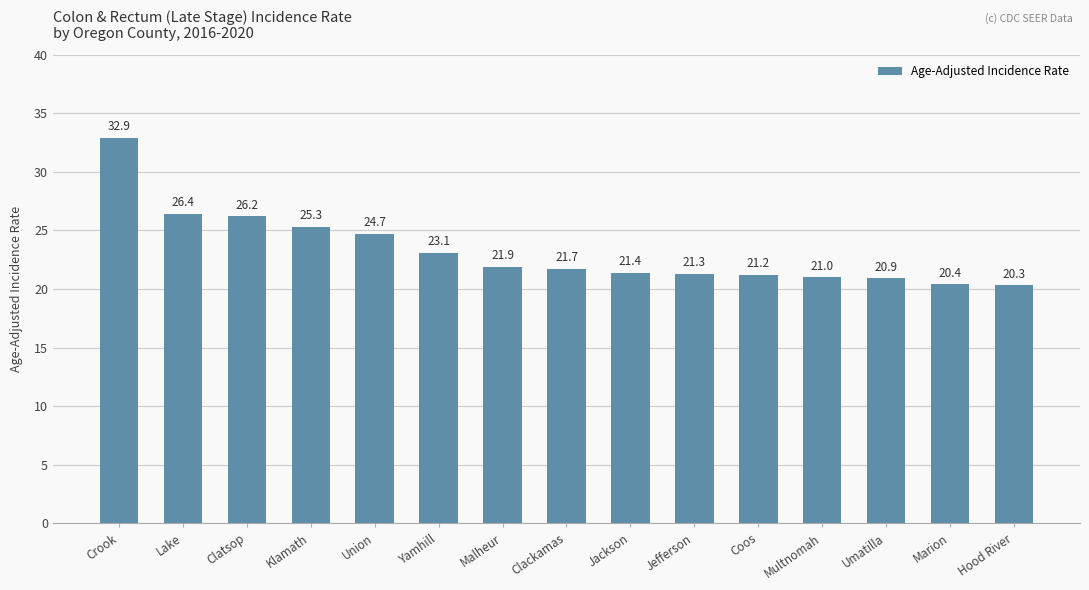

The value at Klamath is 12.8. True or false?

False